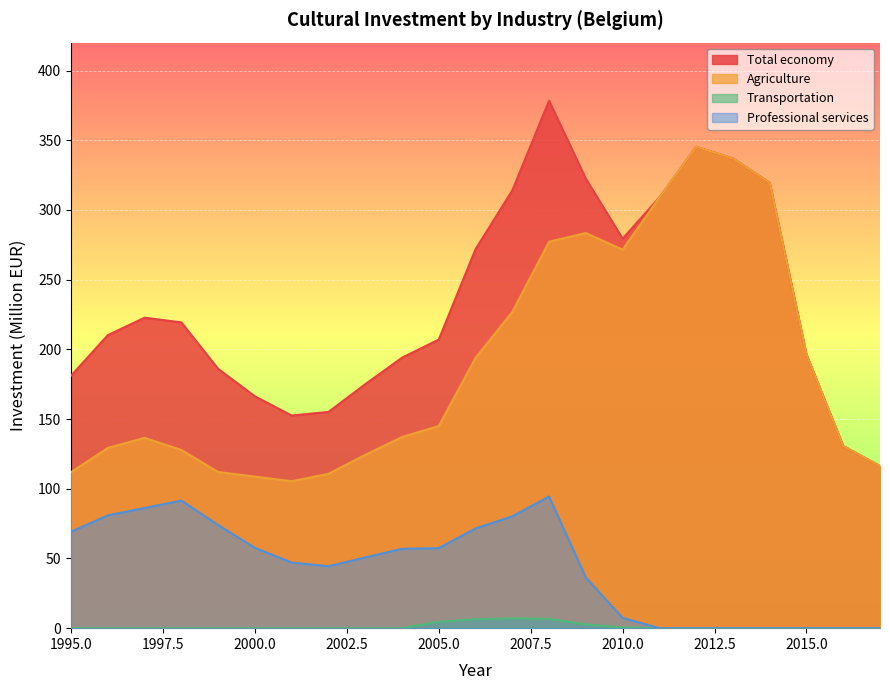

Count the number of data series in this chart.

4